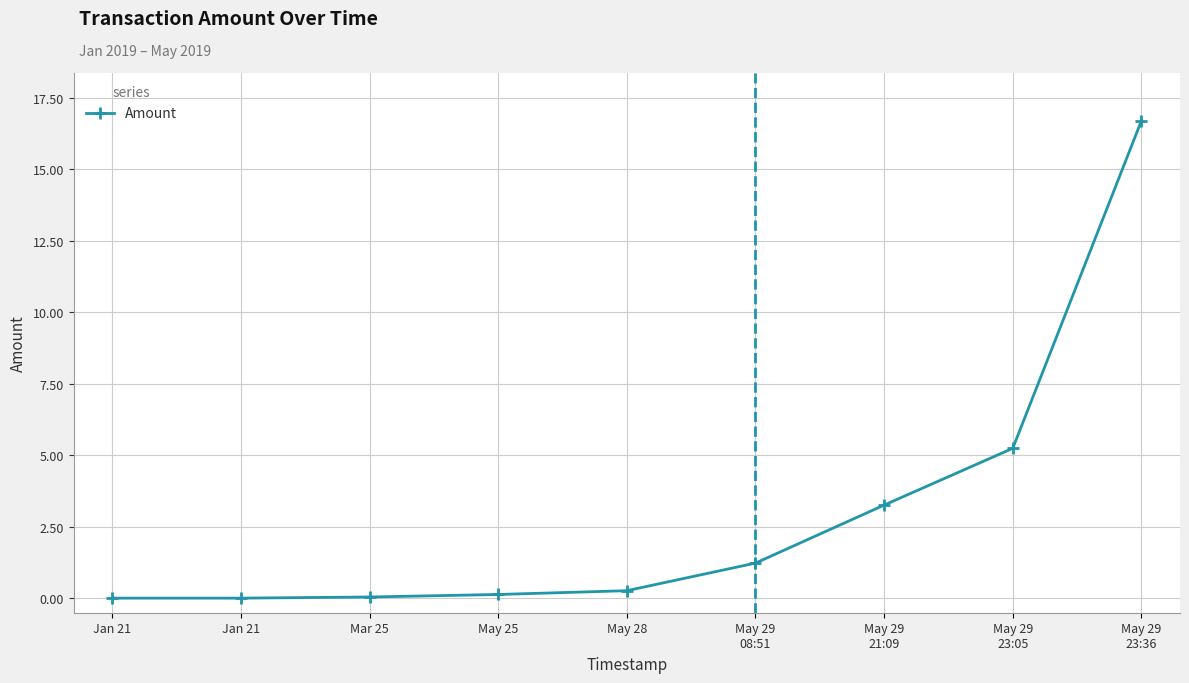

Is this an area chart (filled region under the line)?

No